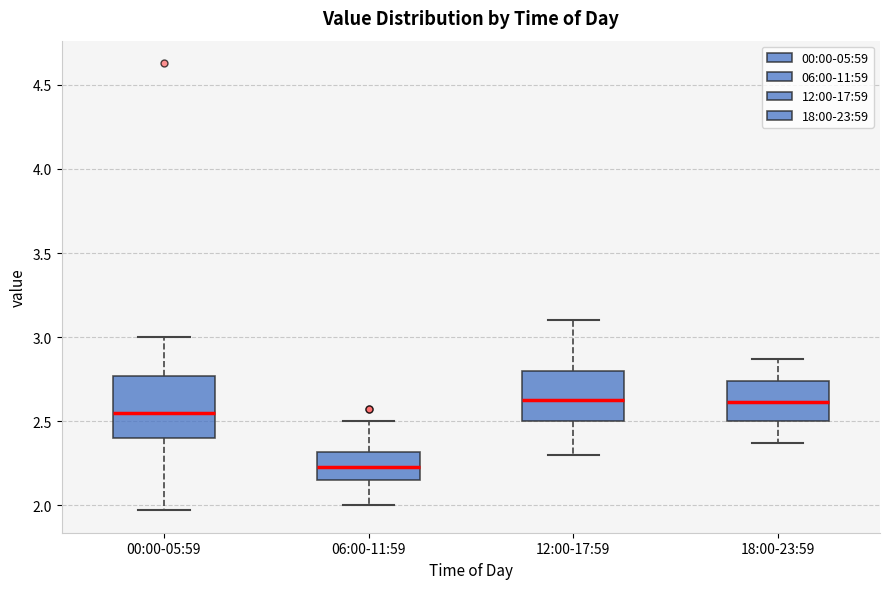

Reading left to right, read every box against the y-axis: the position of its median line, the range the box covers, and the ends of its whiskers. The values are not printed on the chart, so give them approximately, as read against the axis.

00:00-05:59: median 2.55, box 2.40 to 2.75, whiskers 1.95 to 3.00
06:00-11:59: median 2.25, box 2.15 to 2.30, whiskers 2.00 to 2.50
12:00-17:59: median 2.65, box 2.50 to 2.80, whiskers 2.30 to 3.10
18:00-23:59: median 2.60, box 2.50 to 2.75, whiskers 2.35 to 2.85